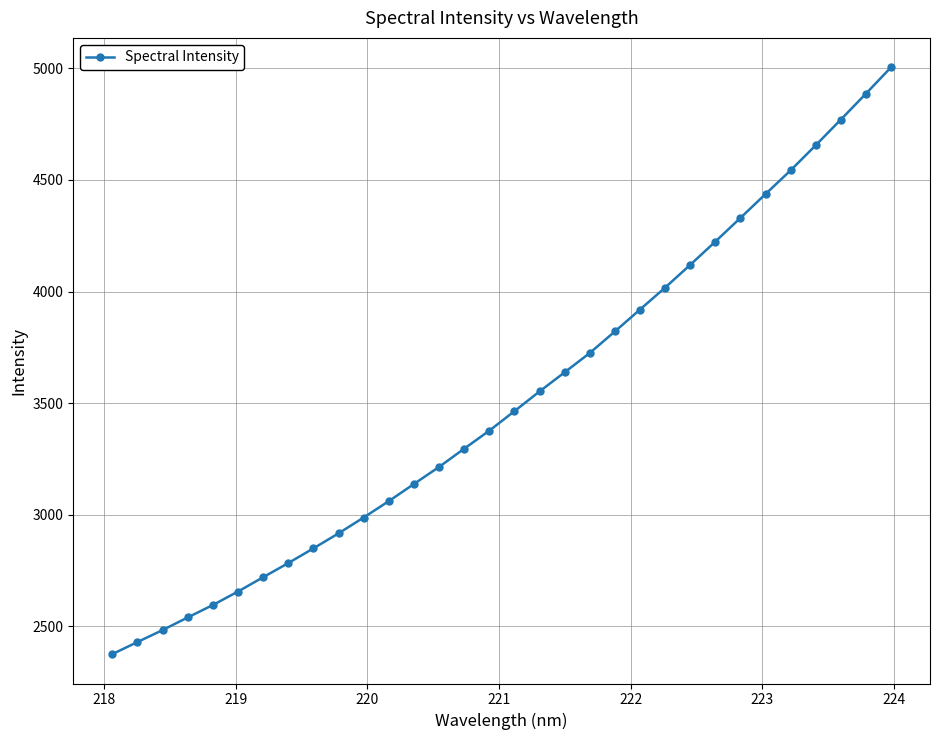

What is the average value?

3516.9